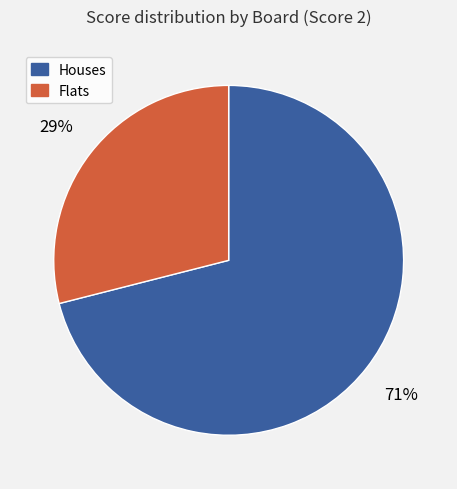

To the nearest percent, what is the difference between the largest and smallest slice percentages?

42%